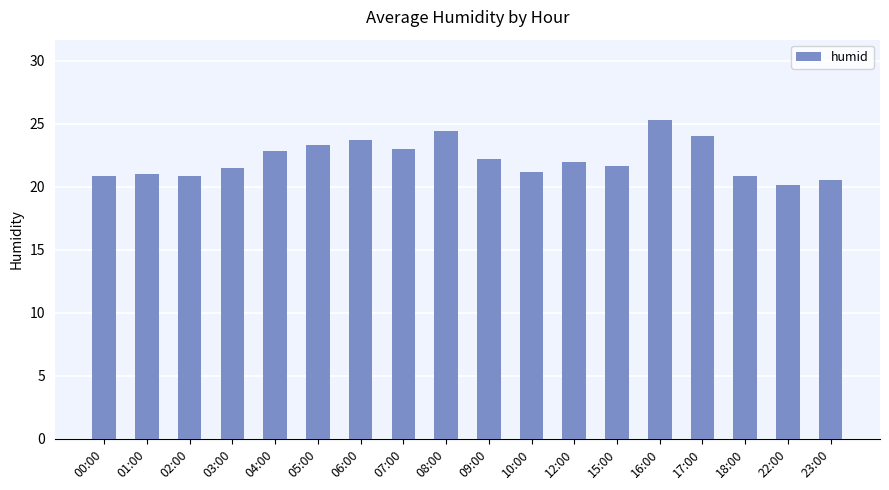

Are the bars horizontal?

No